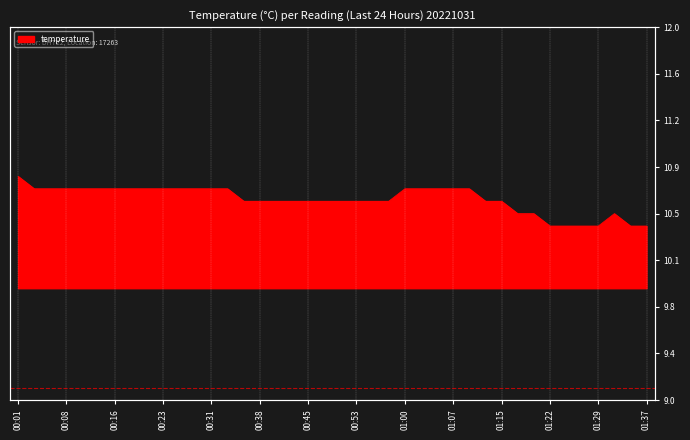

How many lines are shown in the chart?

1